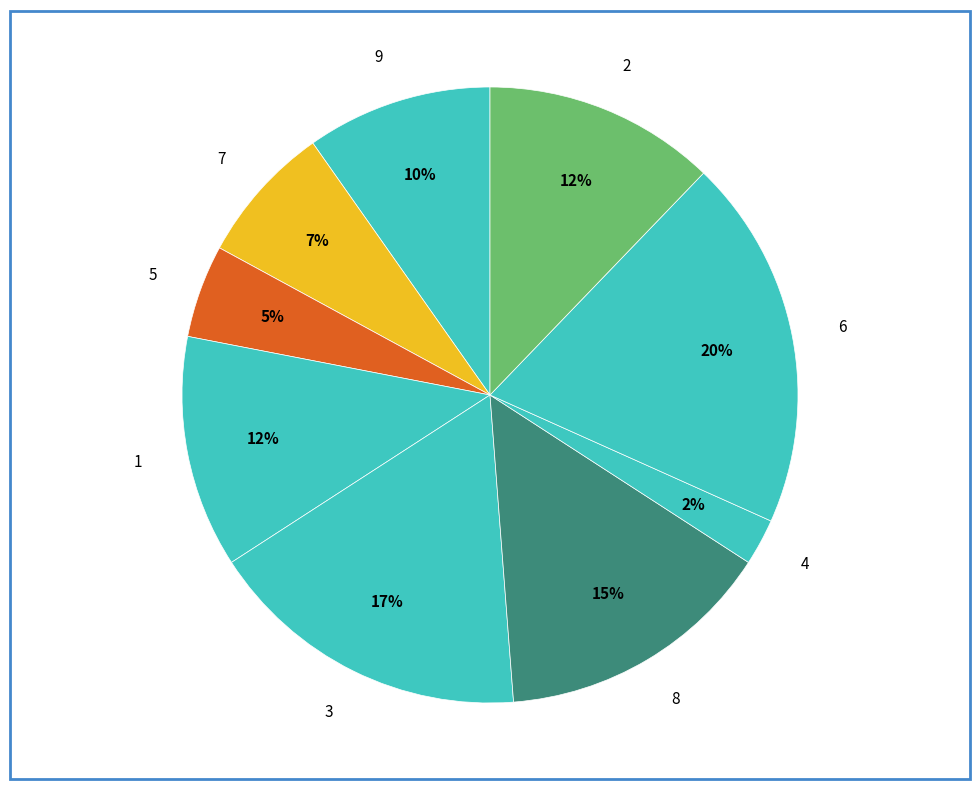

Which slice is the smallest?

4